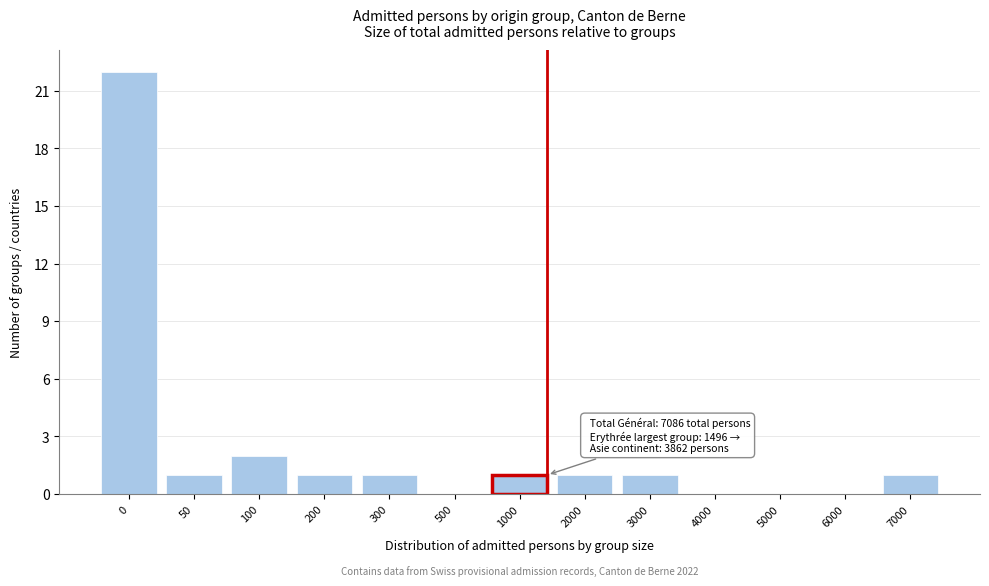

Reading left to right, list all the values displayed in this chart.

0=22	50=1	100=2	200=1	300=1	500=0	1000=1	2000=1	3000=1	4000=0	5000=0	6000=0	7000=1